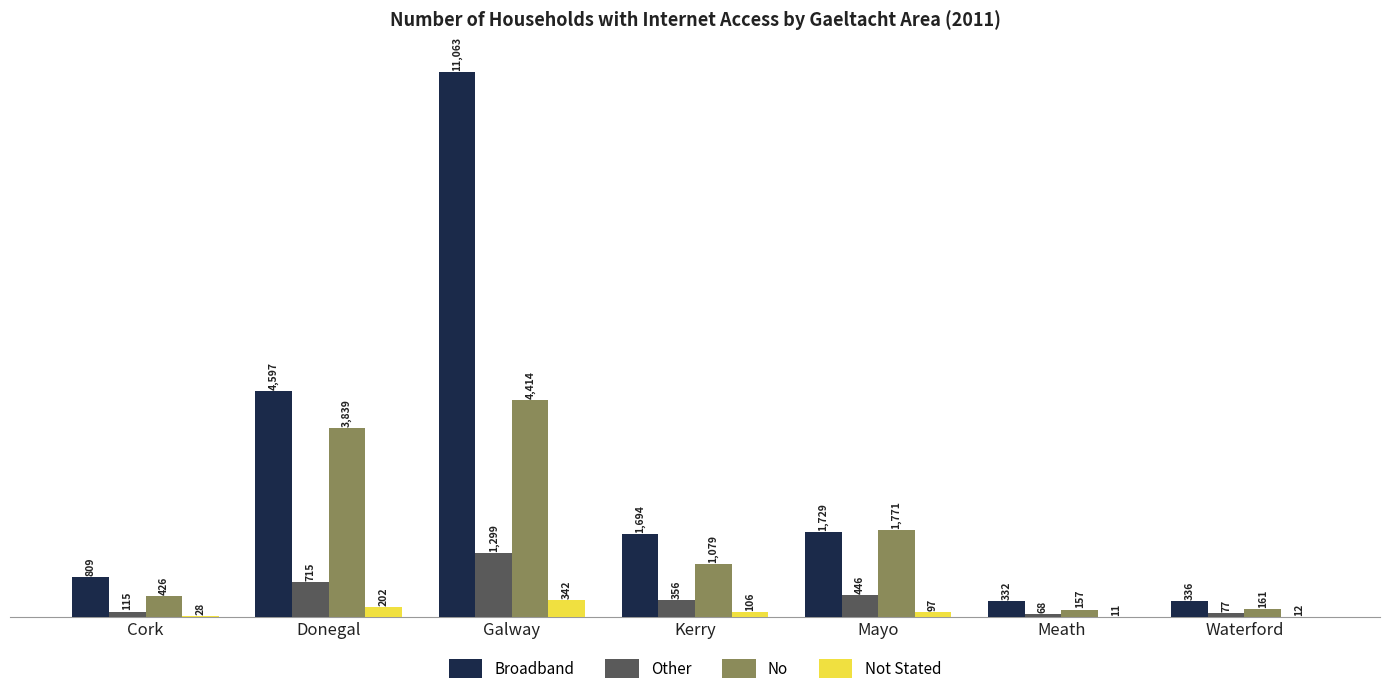

Does the chart contain stacked bars?

No